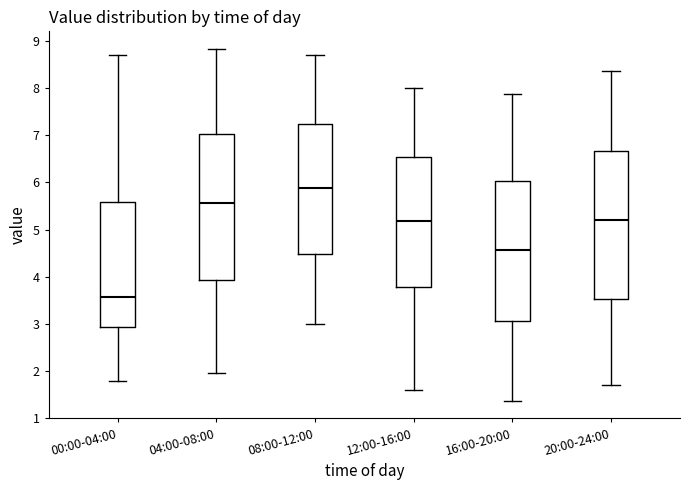

Reading left to right, transcribe this box plot: for each box, give where its median line is, the range the box spans, and where its two whiskers end, as read against the y-axis. The values are not printed on the chart, so give them approximately, as read against the axis.

00:00-04:00: median 3.6, box 2.9 to 5.6, whiskers 1.8 to 8.7
04:00-08:00: median 5.6, box 3.9 to 7.0, whiskers 2.0 to 8.8
08:00-12:00: median 5.9, box 4.5 to 7.2, whiskers 3.0 to 8.7
12:00-16:00: median 5.2, box 3.8 to 6.5, whiskers 1.6 to 8.0
16:00-20:00: median 4.6, box 3.1 to 6.0, whiskers 1.4 to 7.9
20:00-24:00: median 5.2, box 3.5 to 6.7, whiskers 1.7 to 8.4